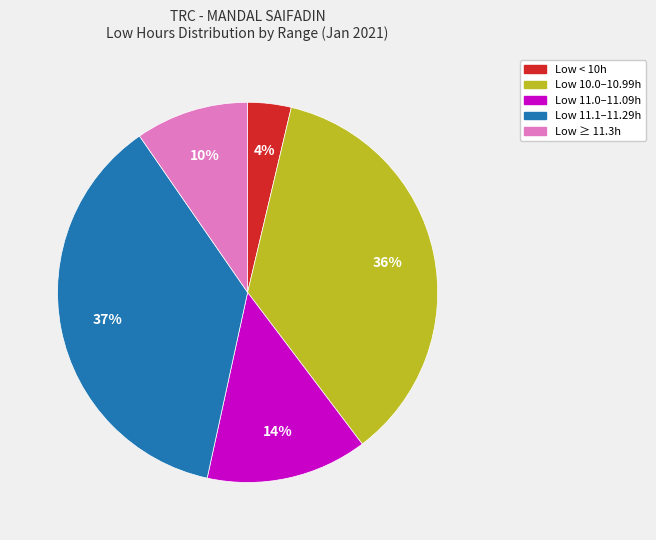

To the nearest percent, what is the average slice percentage?

20%